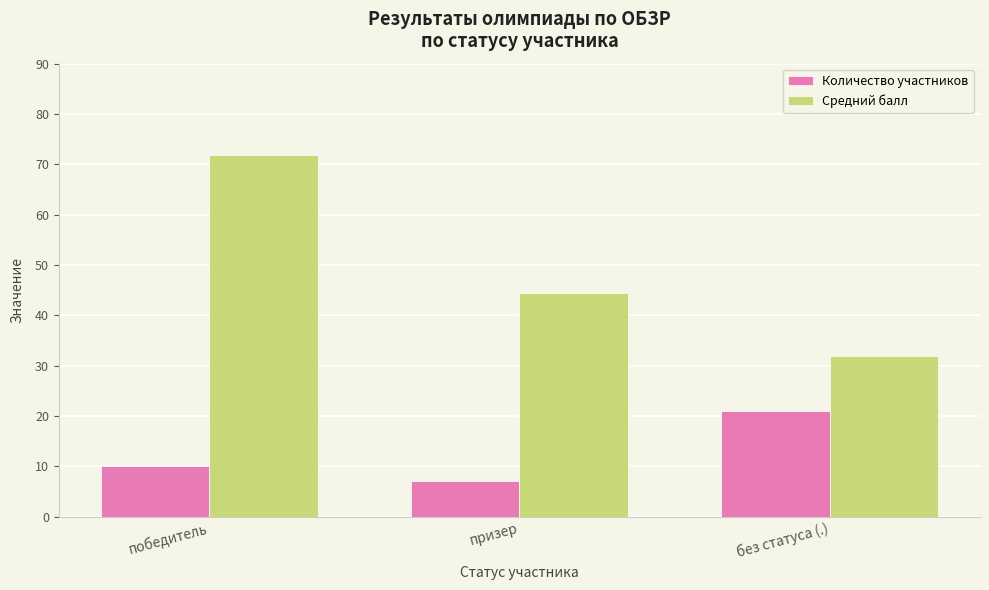

Reading left to right, list all the values displayed in this chart.

Количество участников: победитель=10.0	призер=7.0	без статуса (.)=21.0
Средний балл: победитель=71.9	призер=44.4	без статуса (.)=31.9